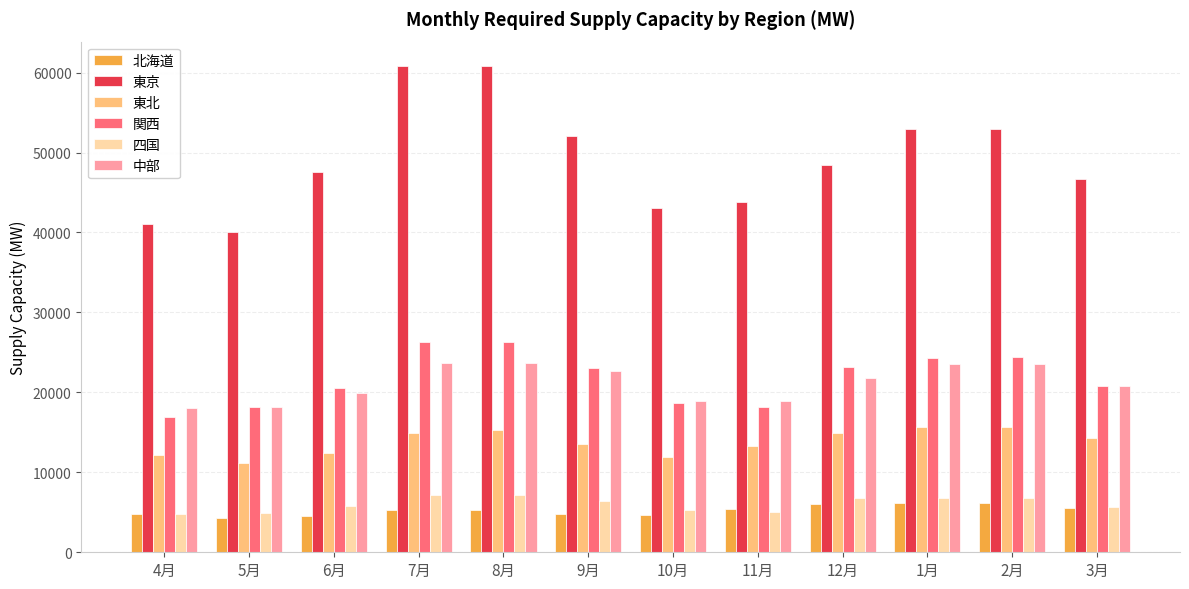

How many values in the 関西 series exceed 23014?

6